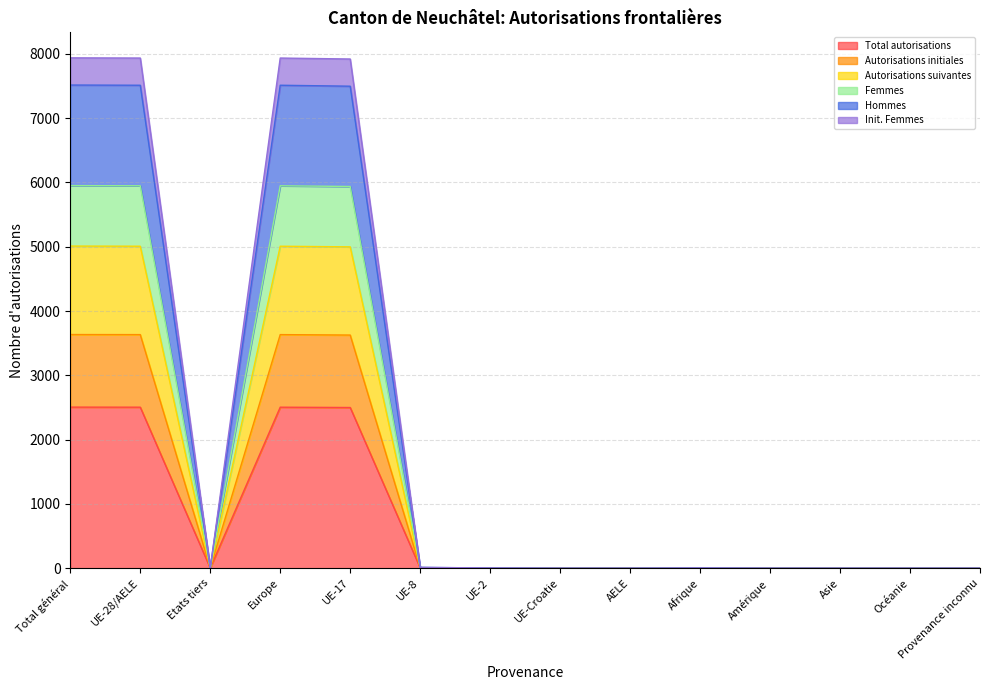

At how many categories does at least one series exceed 3586?

4